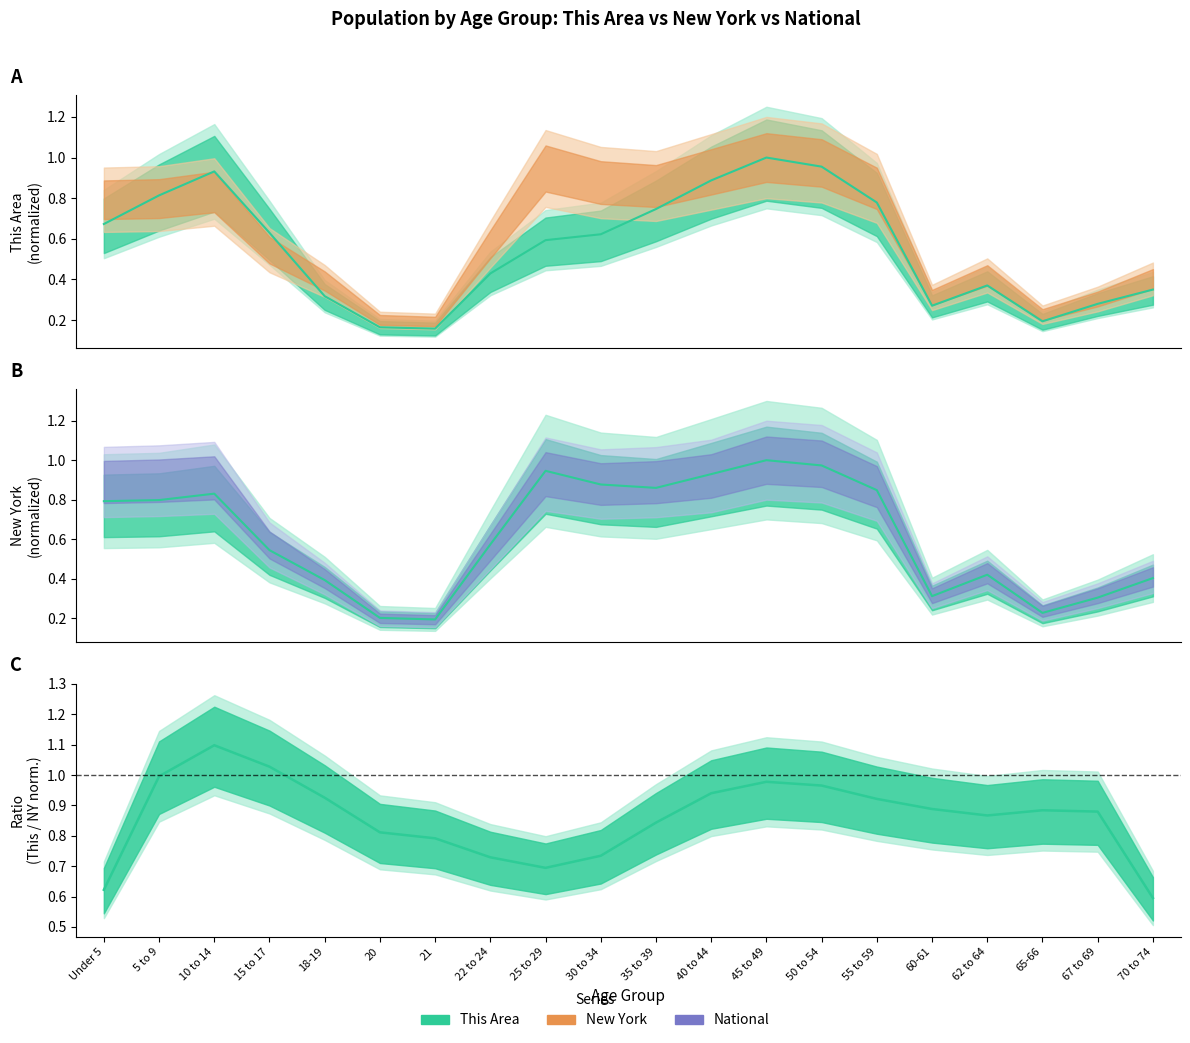

Which series changed the most between 22 to 24 and 45 to 49?

This Area (line)